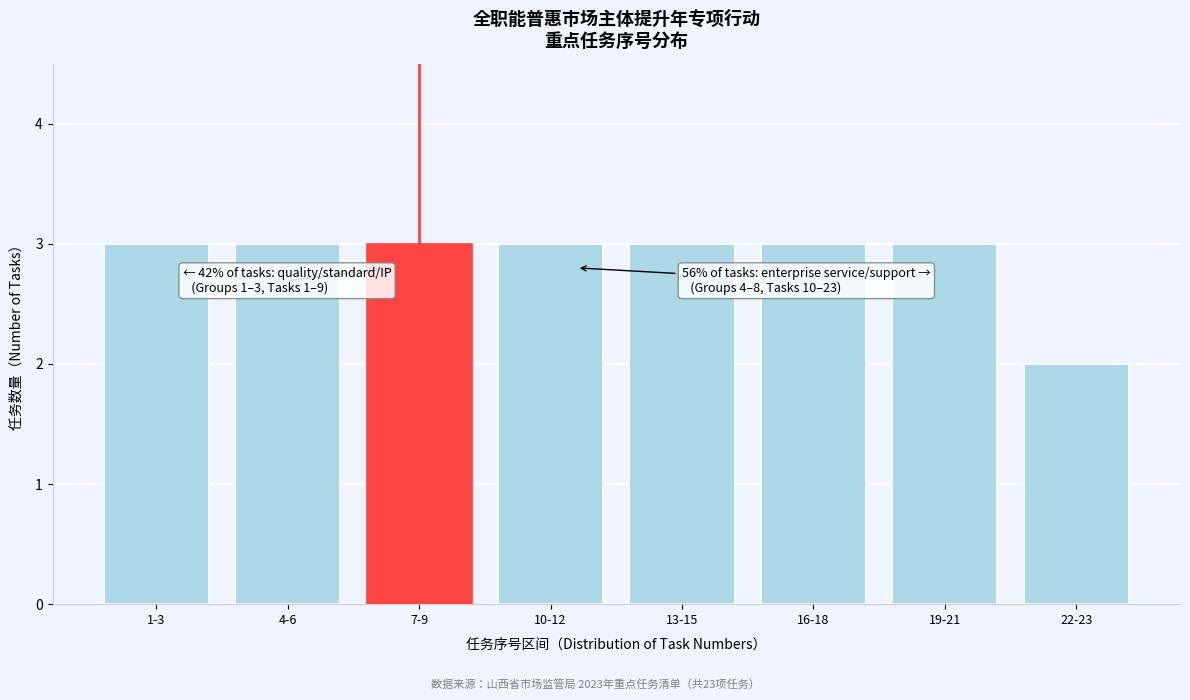

Reading left to right, transcribe all the data shown in this chart.

3	3	3	3	3	3	3	2